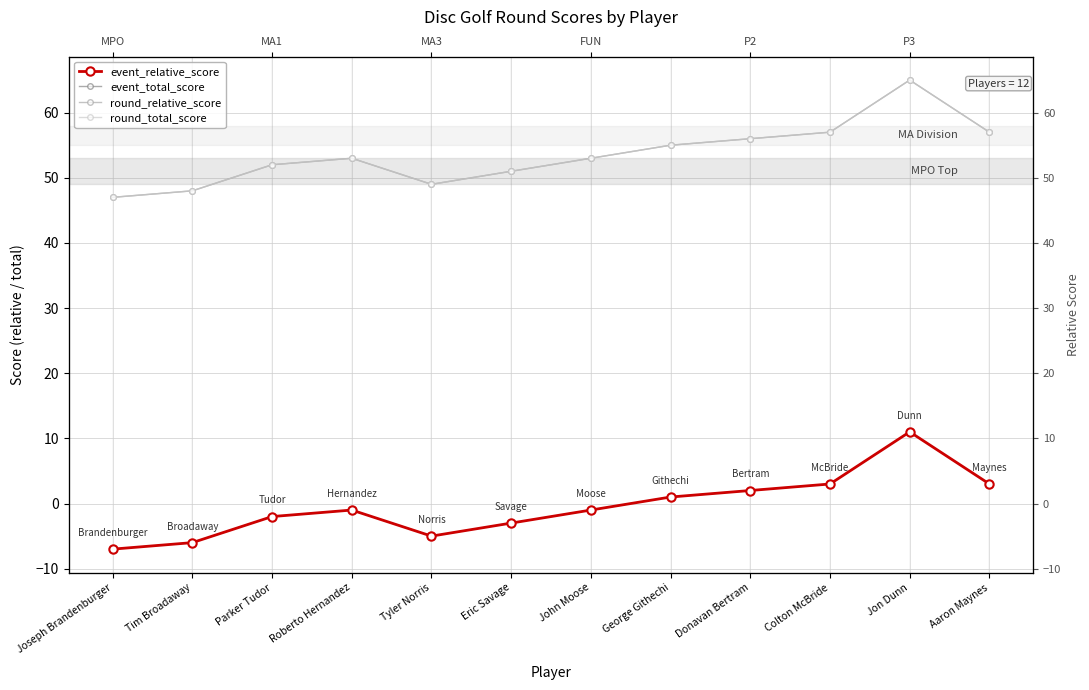

What position from the right is Parker Tudor?

10